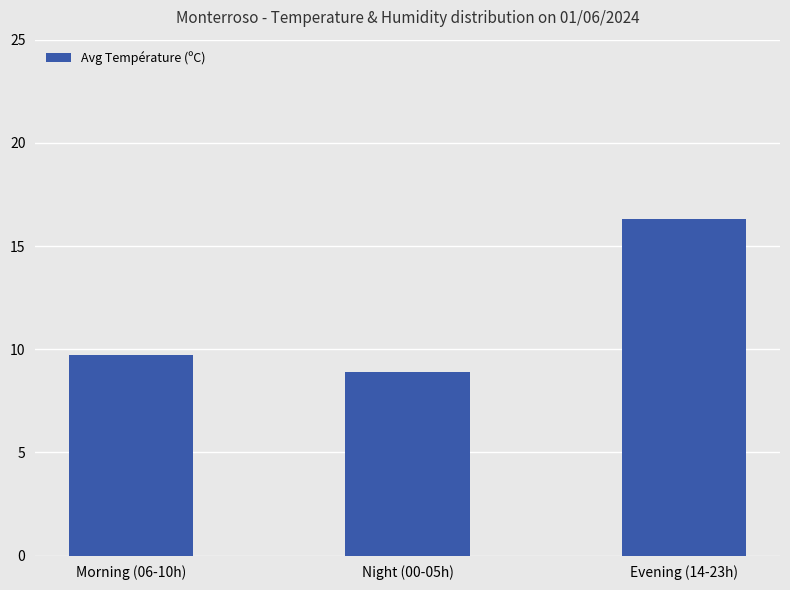

What position from the left is Evening (14-23h)?

3